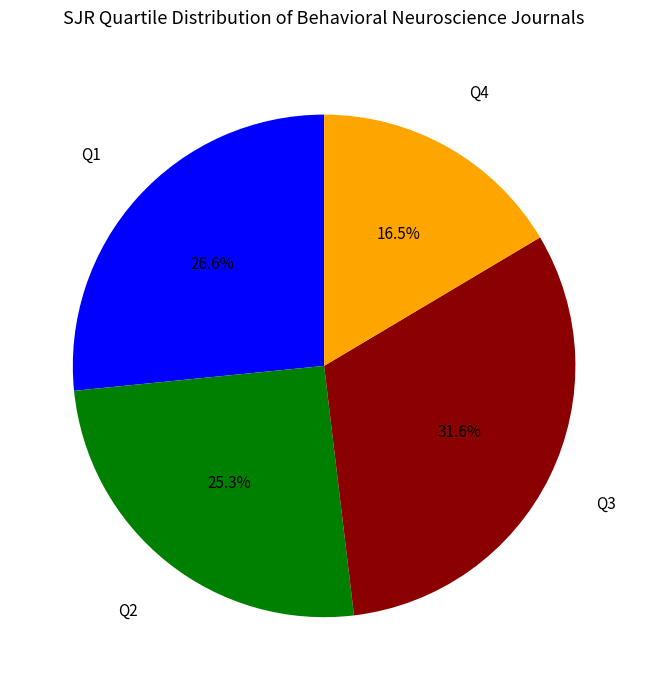

What percentage do Q1 and Q3 together represent?

58.2%